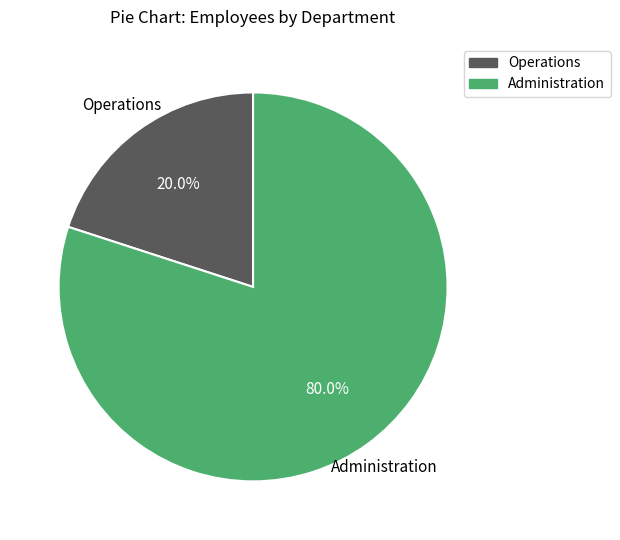

Combined, do Administration and Operations account for over 50%?

Yes